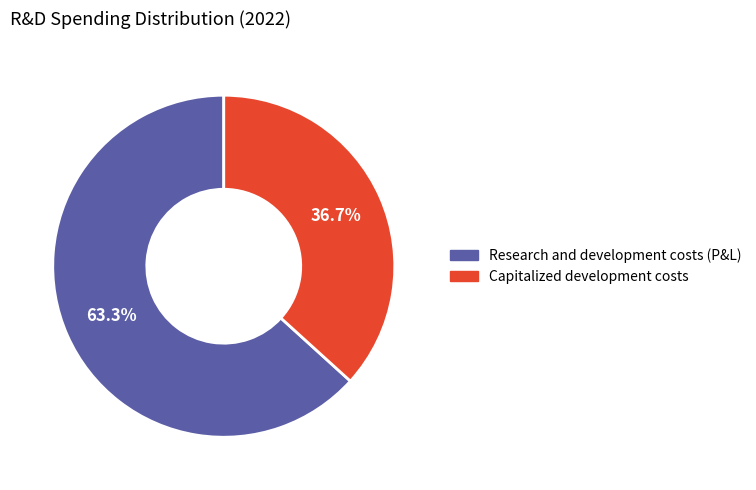

Is there a majority slice in this chart?

Yes